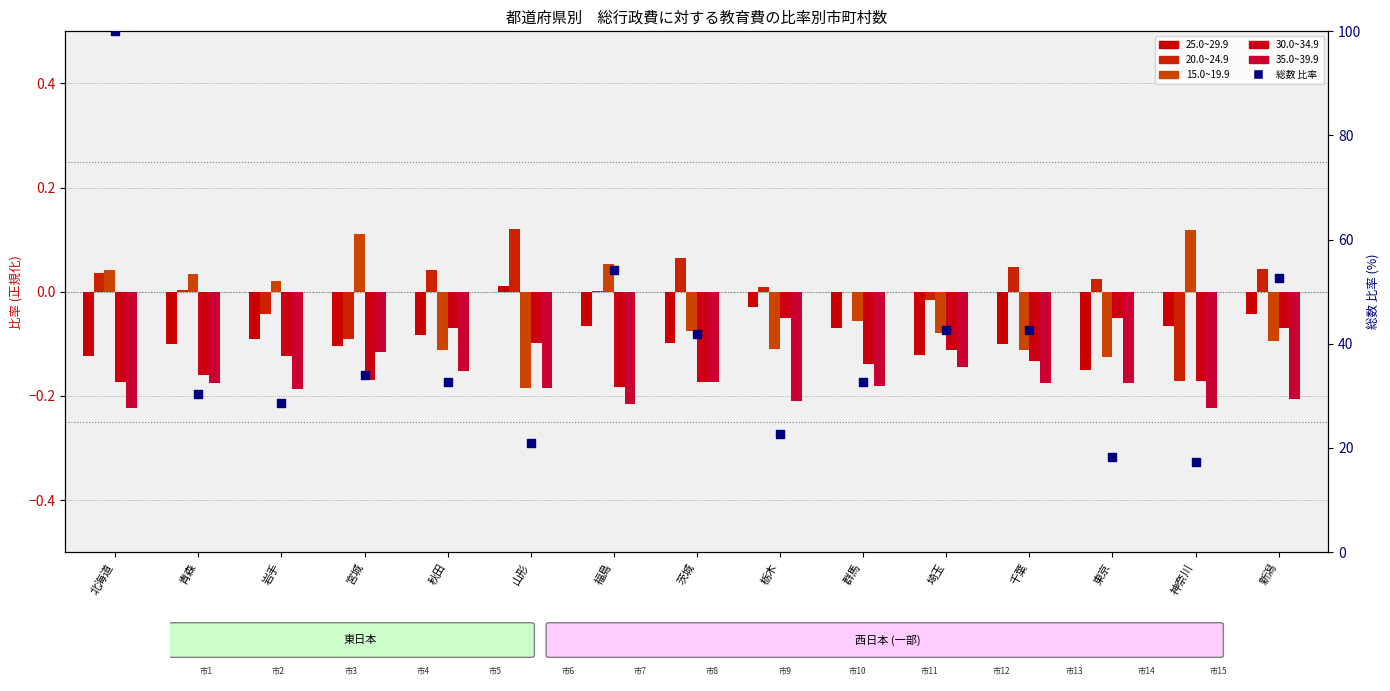

Is the value of 25.0~29.9 at 山形 greater than the value of 15.0~19.9 at 東京?

Yes